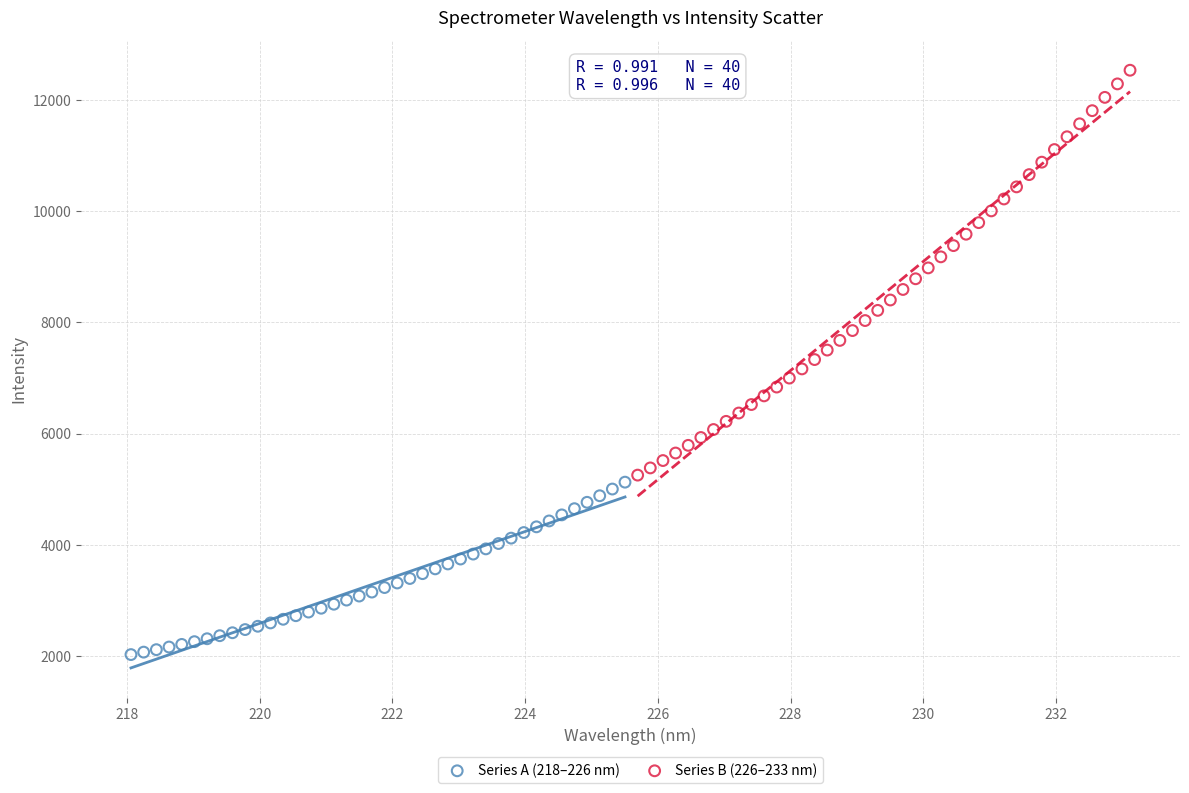

Which series contains the lowest Y value?

Series A (218–226 nm)